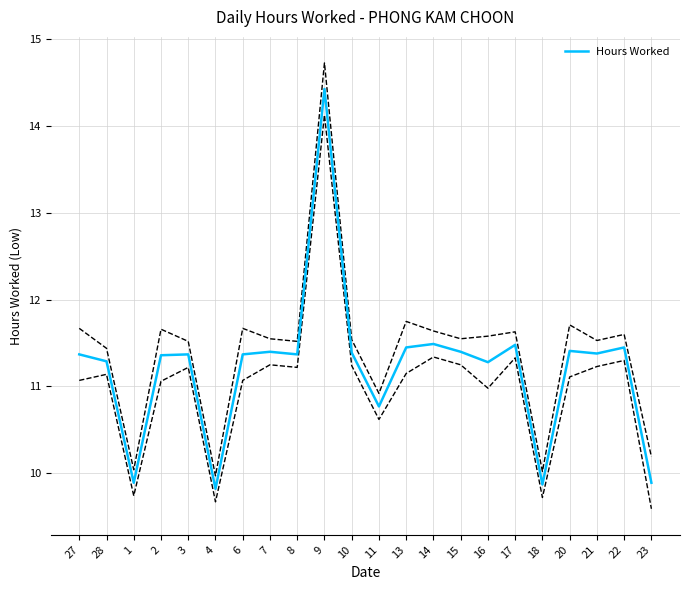

True or false: the data shows 11.5 at 14.

True